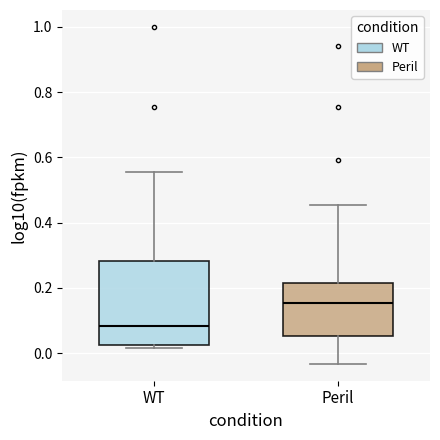

Comparing the boxes themselves (not the whiskers), which one is the tallest?

WT